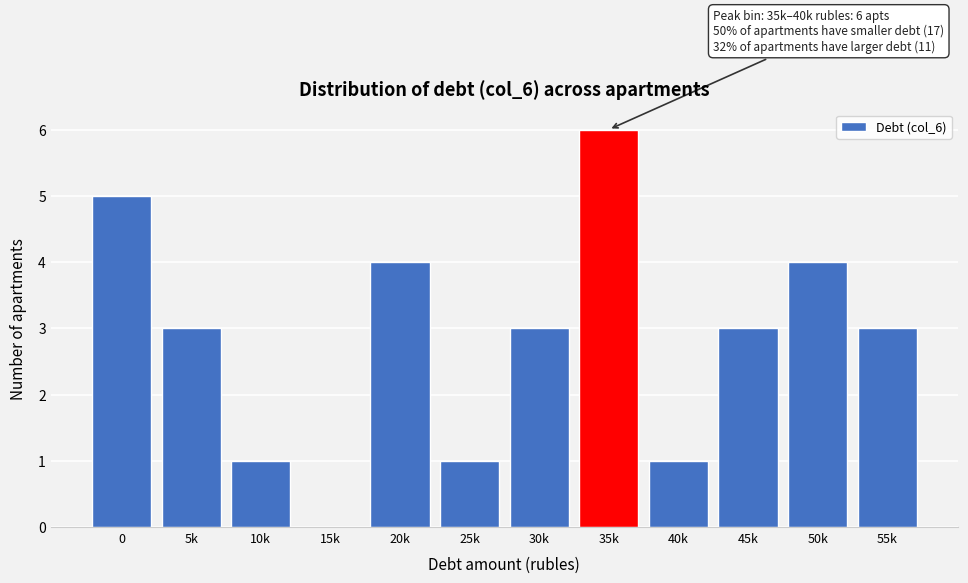

Reading right to left, extract all data points from this chart.

55k=3	50k=4	45k=3	40k=1	35k=6	30k=3	25k=1	20k=4	15k=0	10k=1	5k=3	0=5